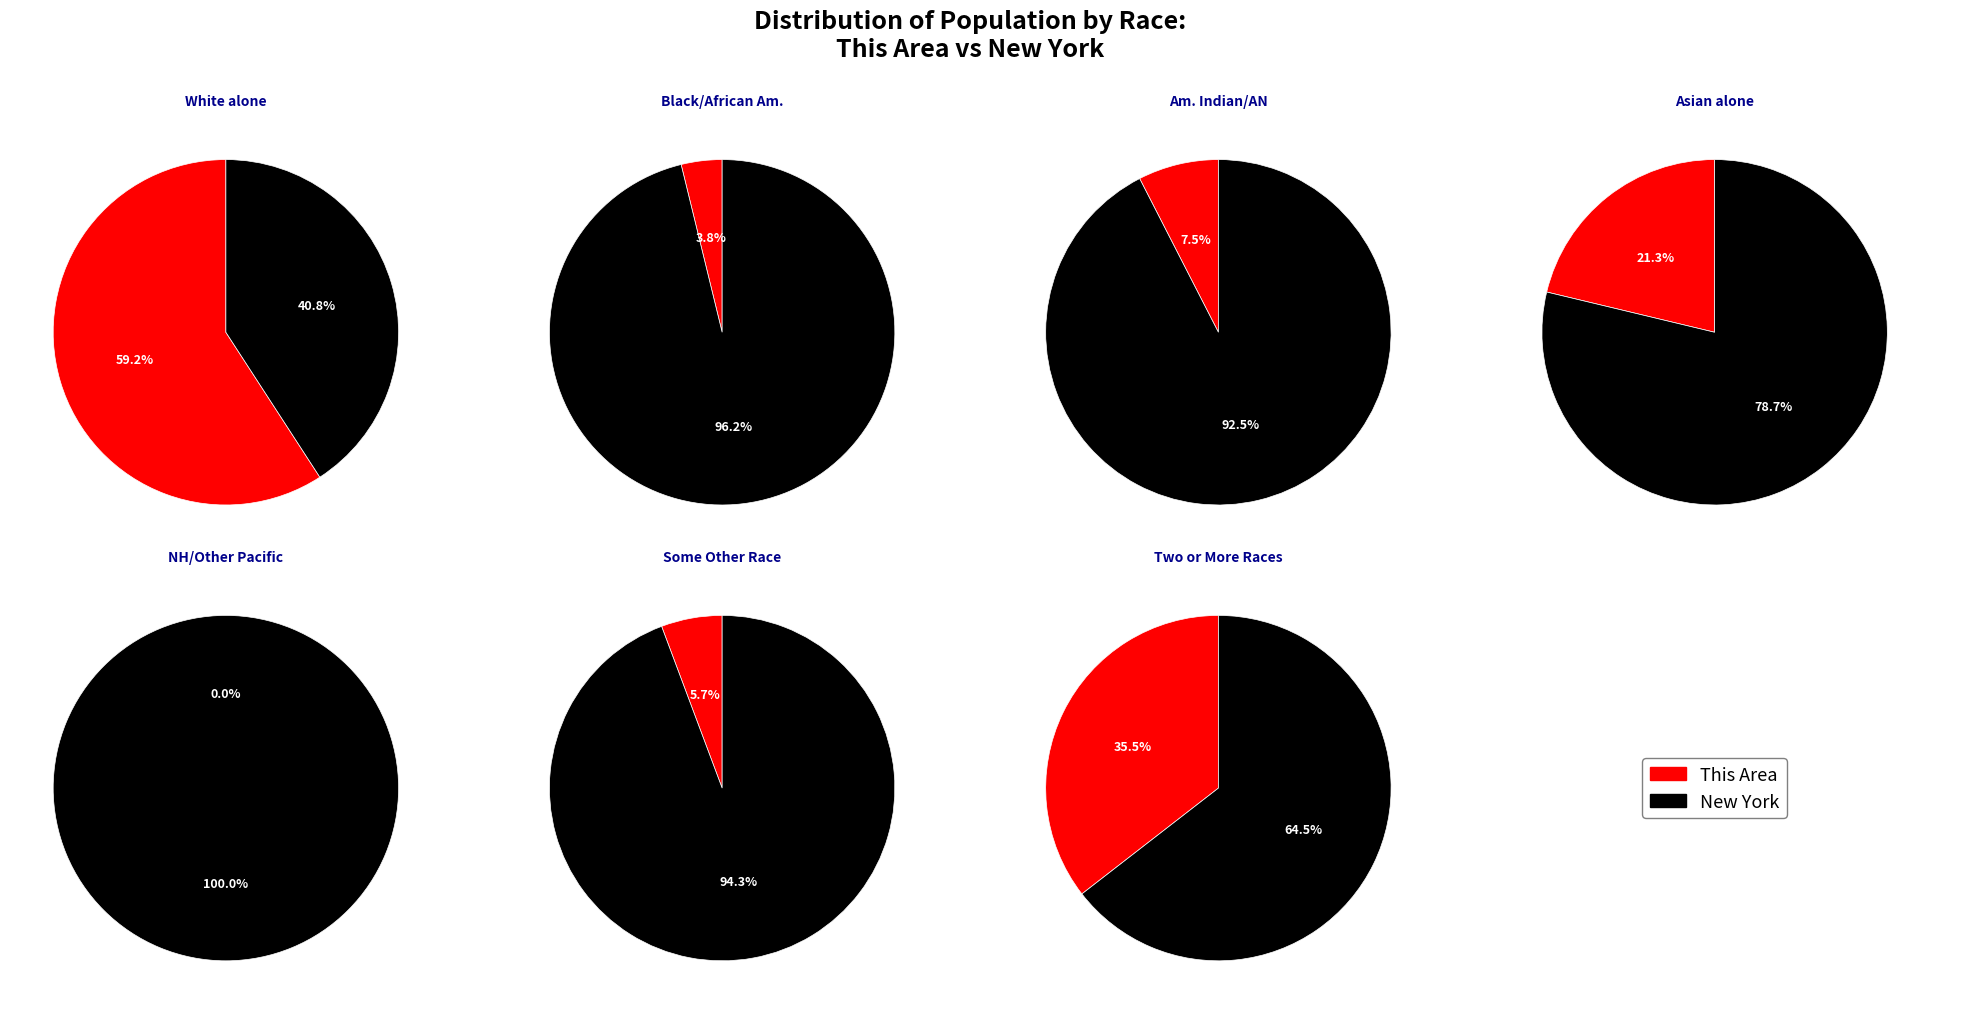

What percentage is the 5 slice, to the nearest percent?

7%